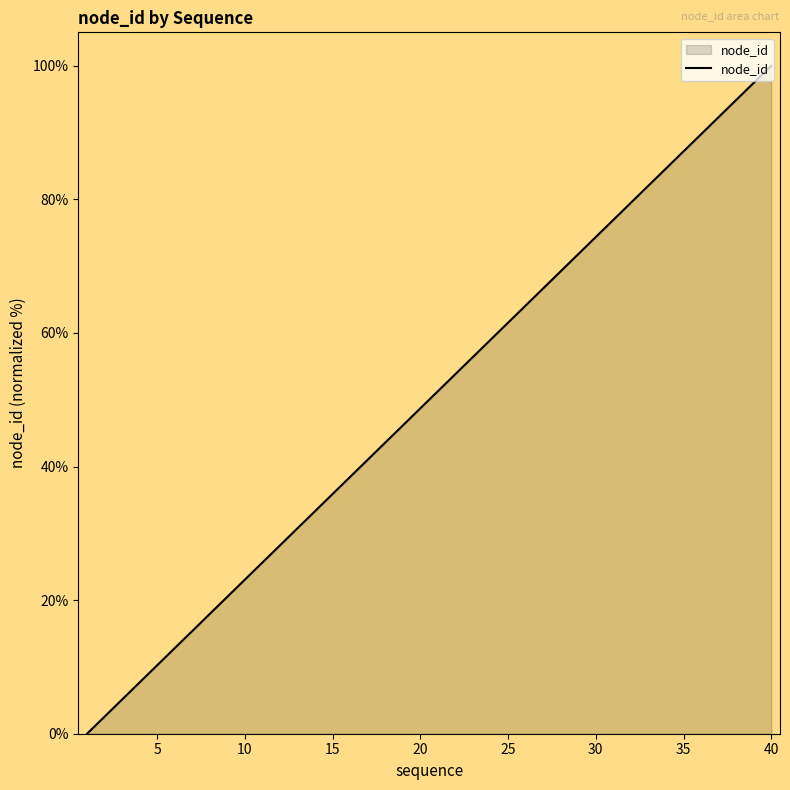

Reading right to left, what are all the values shown in this chart?

100.0	97.4	94.9	92.3	89.7	87.2	84.6	82.1	79.5	76.9	74.4	71.8	69.2	66.7	64.1	61.5	59.0	56.4	53.8	51.3	48.7	46.2	43.6	41.0	38.5	35.9	33.3	30.8	28.2	25.6	23.1	20.5	17.9	15.4	12.8	10.3	7.7	5.1	2.6	0.0